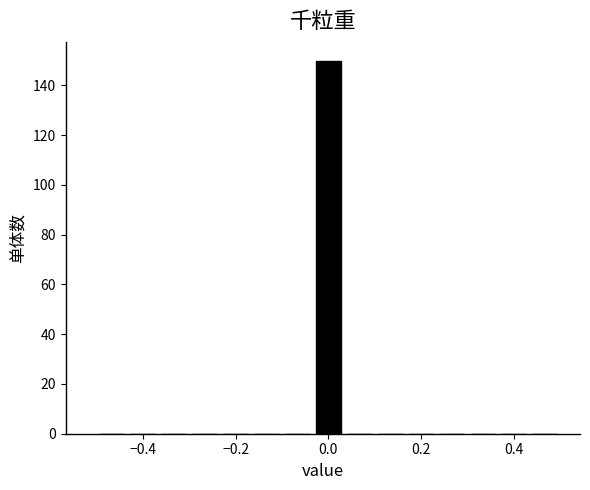

Around what value on the x-axis is the tallest bar? Give the approximate position of its centre, as read against the axis.

0.00